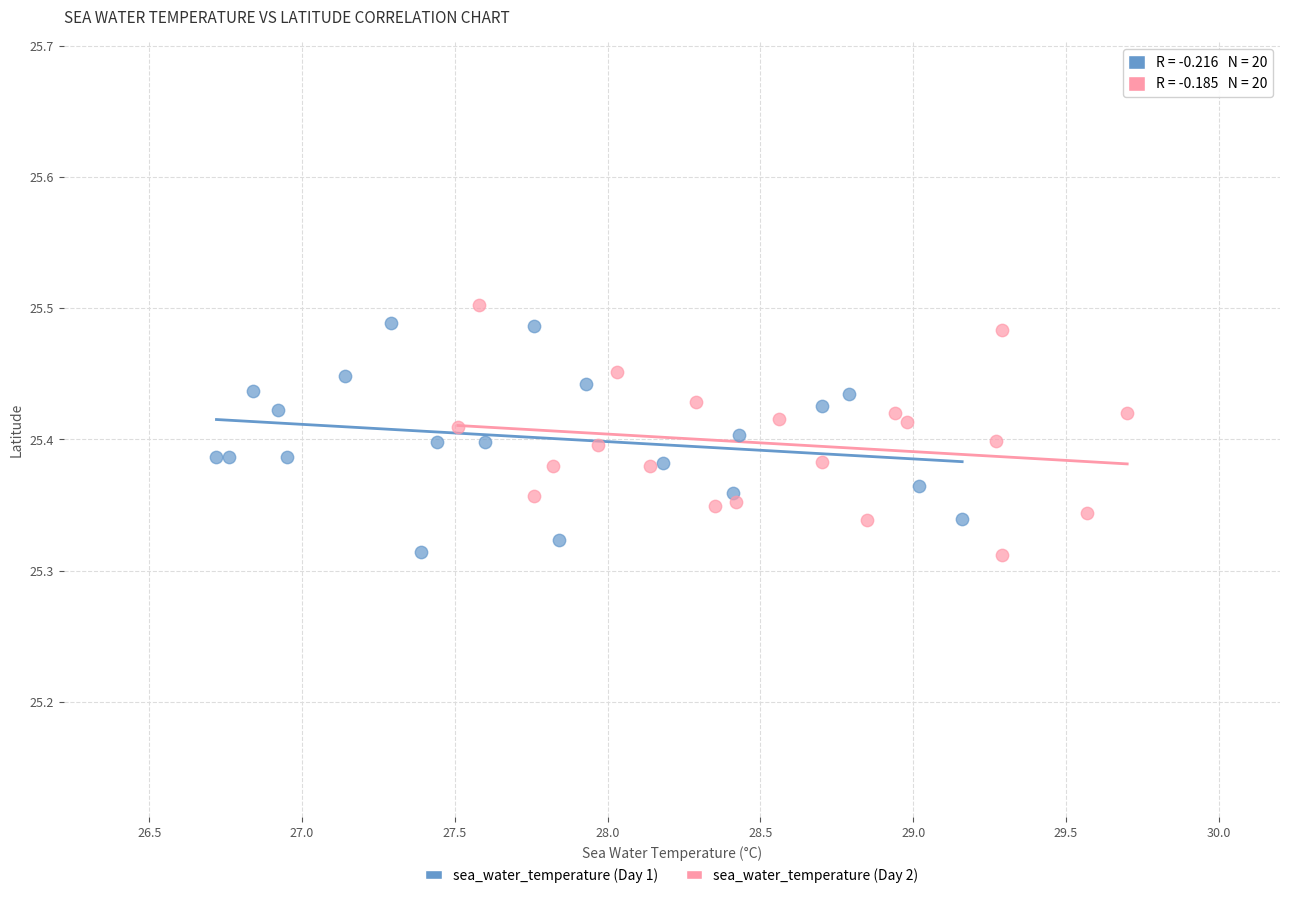

What are all the series names shown in the legend?

sea_water_temperature (Day 1), sea_water_temperature (Day 2)